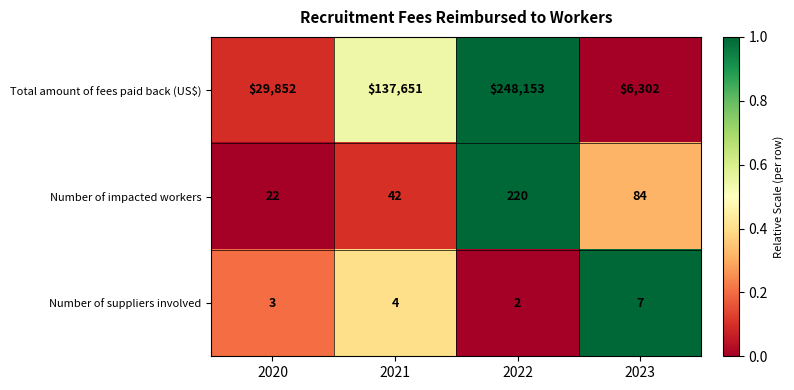

Rank the series by their maximum value, from lowest to highest.

Number of suppliers involved, Number of impacted workers, Total amount of fees paid back (US$)